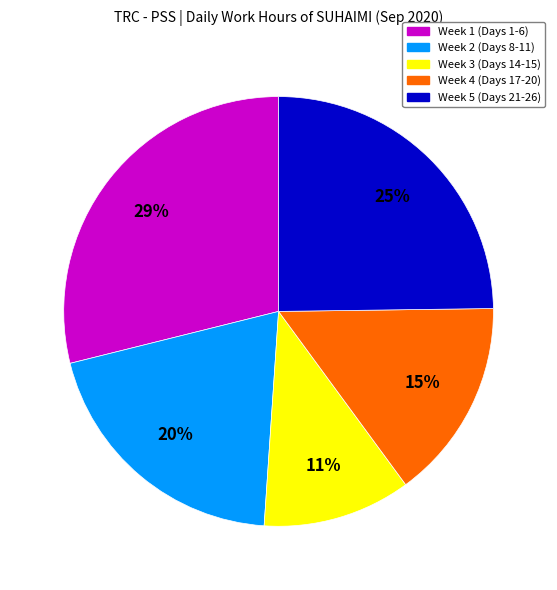

Is there any slice that represents more than half of the pie?

No